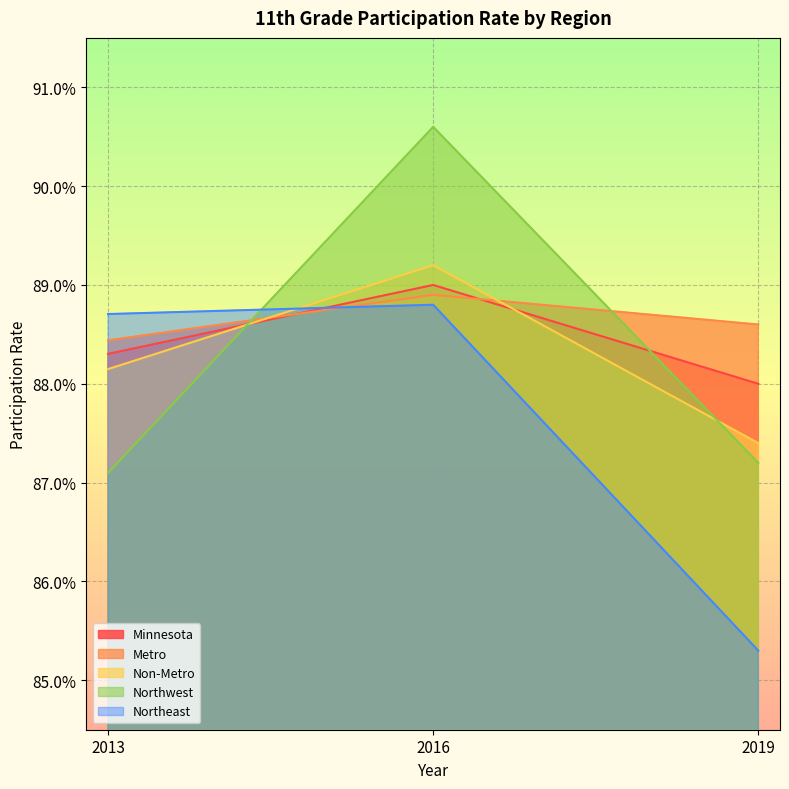

At 2019, list the series in order from largest to smallest.

Metro, Minnesota, Non-Metro, Northwest, Northeast